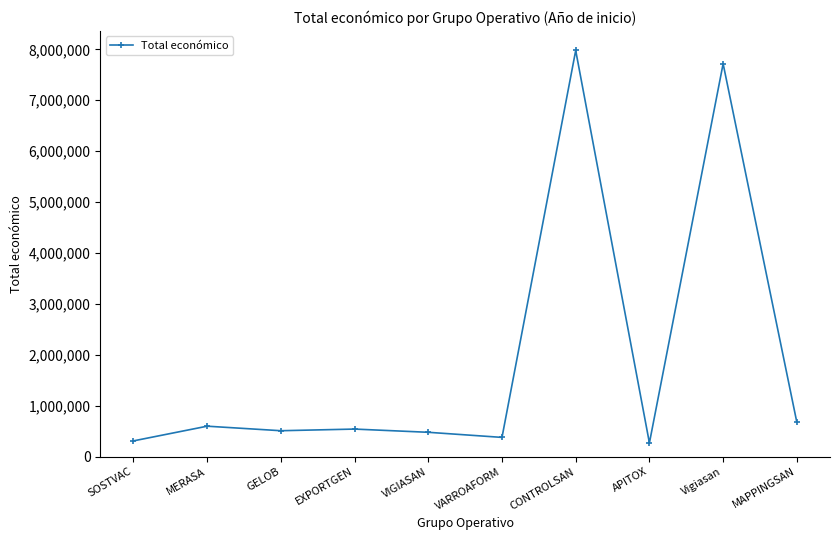

How many interior local peaks (higher than both neighbors) does the data have?

4